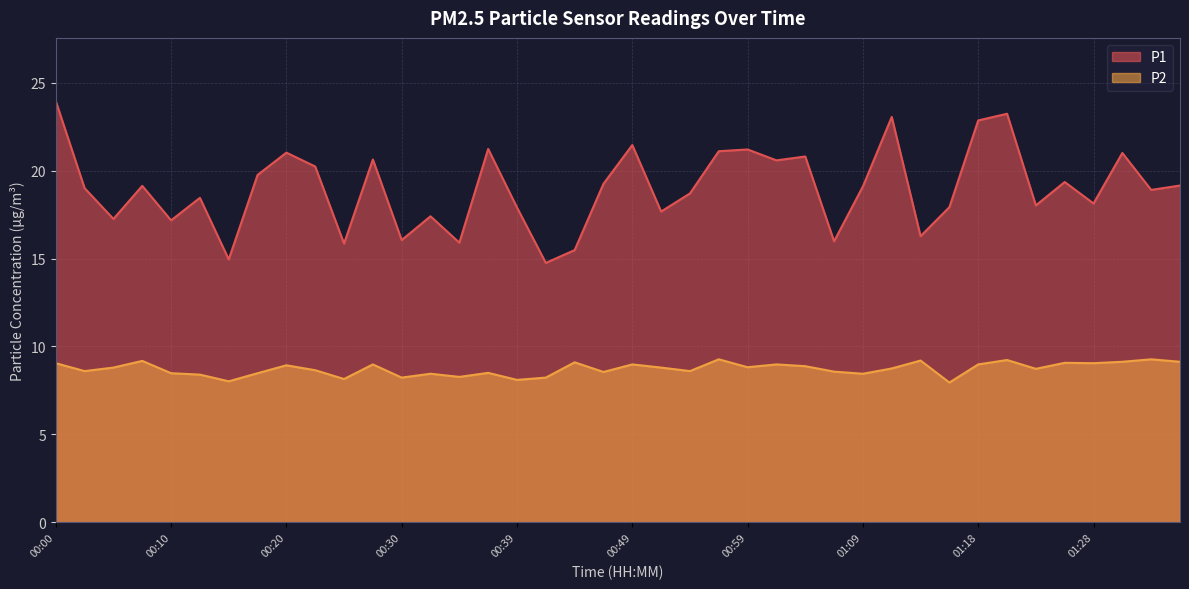

Which label corresponds to the smallest value in the chart?

01:16